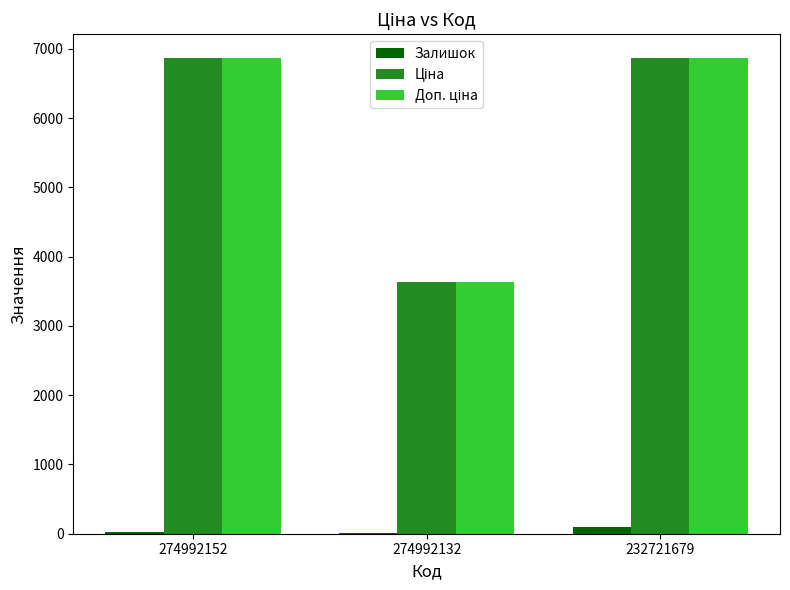

How many groups of bars are there?

3